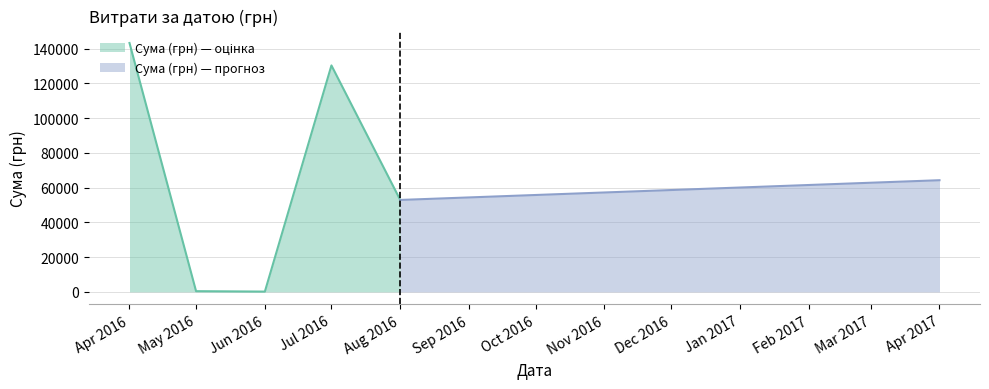

True or false: the data shows 735.8 at 35.

False